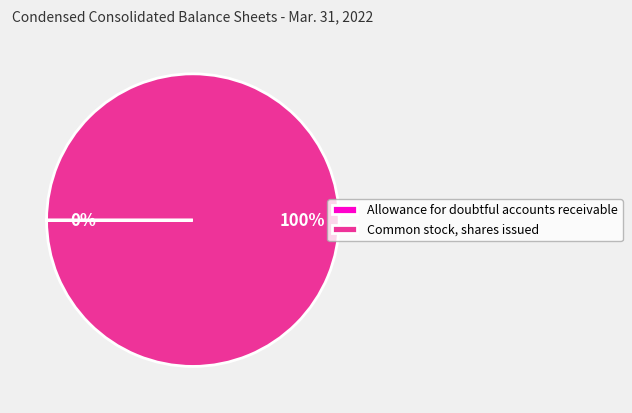

To the nearest percent, what is the difference between the largest and smallest slice percentages?

100%